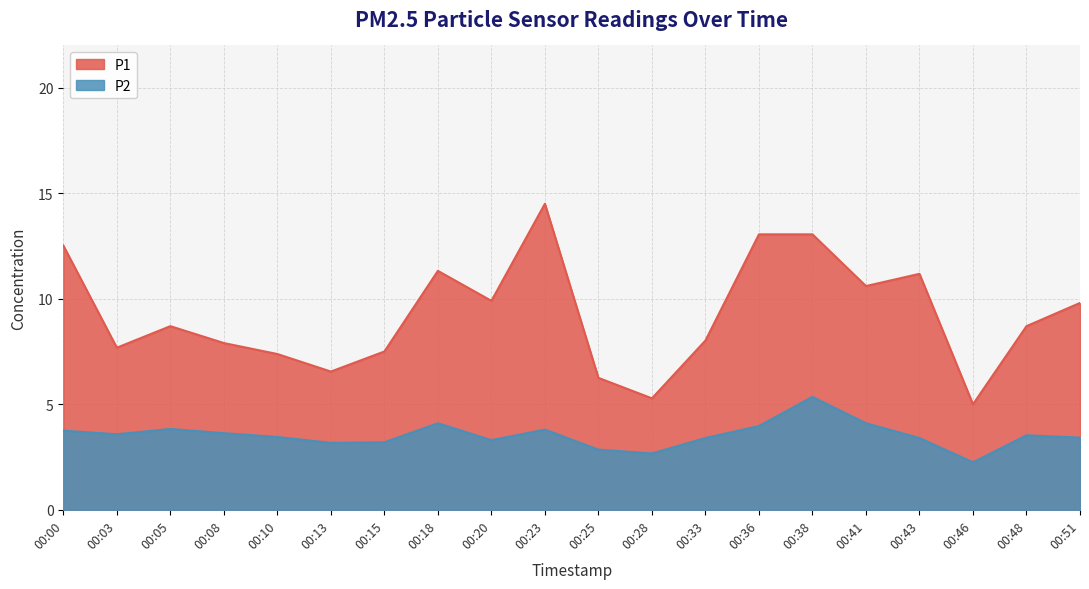

How many series are shown in this chart?

2